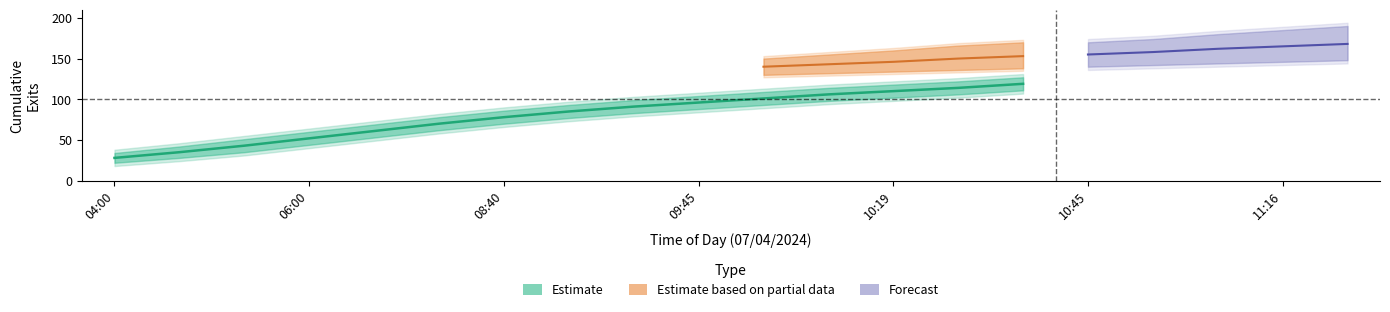

List the labels in order of AB_count value, smallest first.

04:00, 04:48, 05:30, 06:00, 07:00, 08:00, 08:40, 09:07, 09:40, 09:45, 10:01, 10:10, 10:19, 10:26, 10:37, 10:45, 10:49, 11:04, 11:16, 11:29